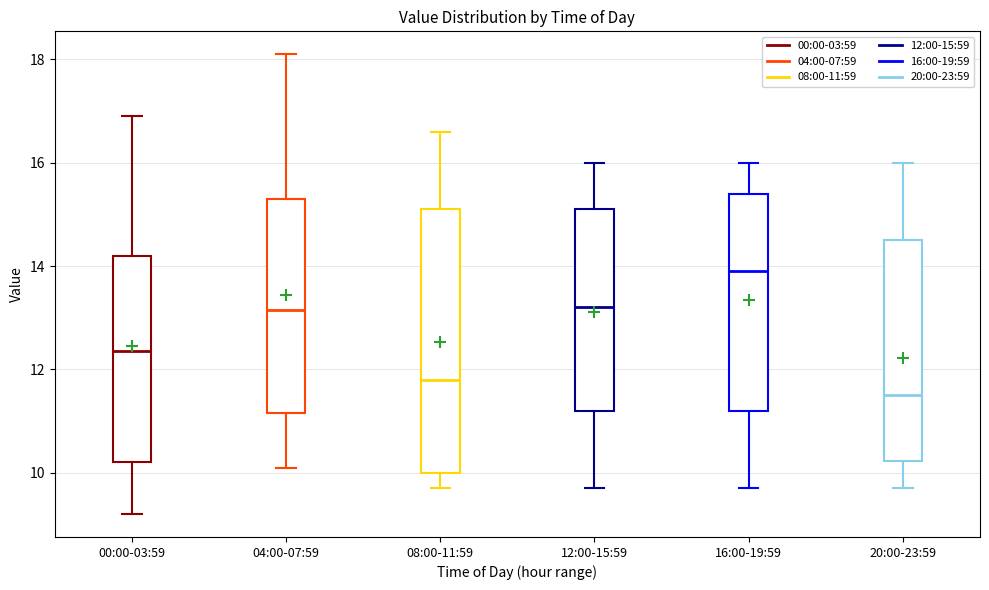

Where does the upper whisker of the box for 04:00-07:59 end on the y-axis? The values are not printed on the chart, so give them approximately, as read against the axis.

18.2